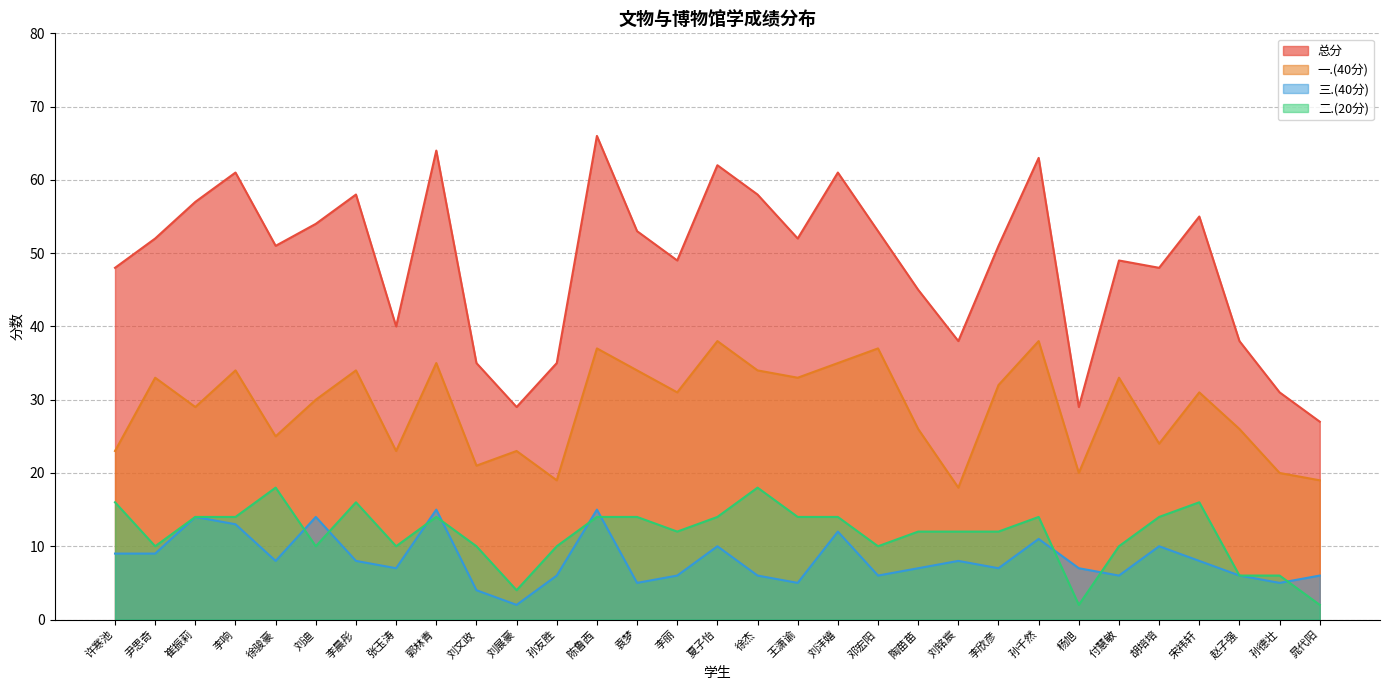

Which category has the lowest value across all series?

刘展豪